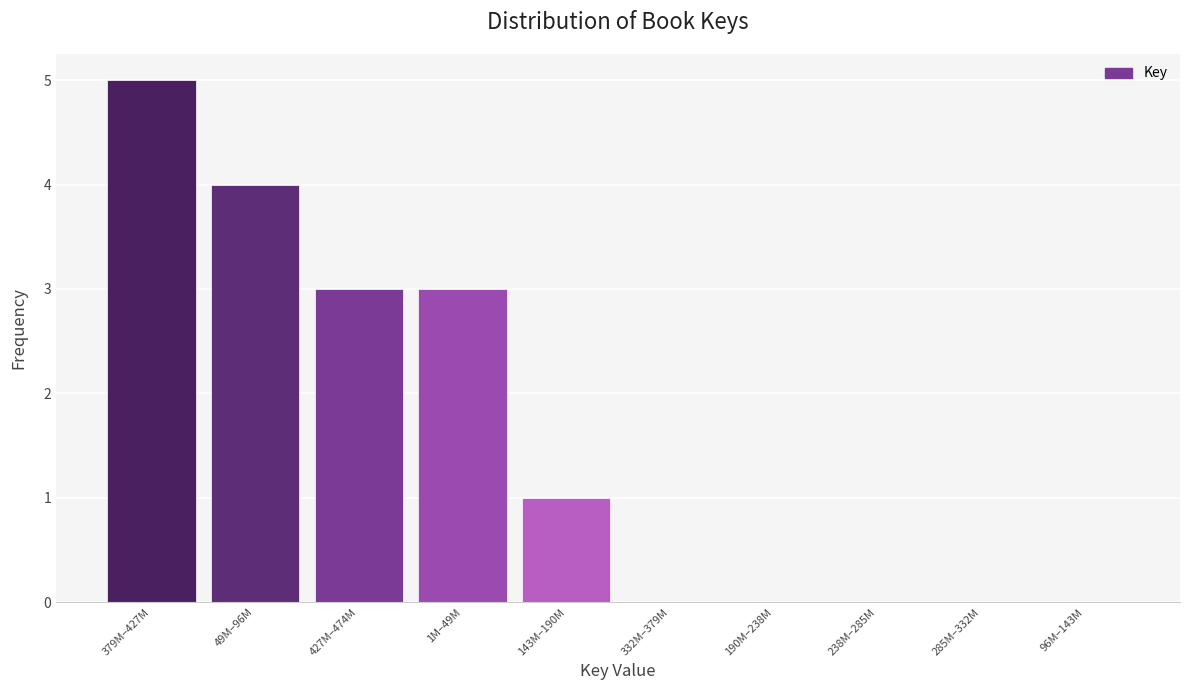

Reading right to left, what are all the values shown in this chart?

96M–143M=0	285M–332M=0	238M–285M=0	190M–238M=0	332M–379M=0	143M–190M=1	1M–49M=3	427M–474M=3	49M–96M=4	379M–427M=5